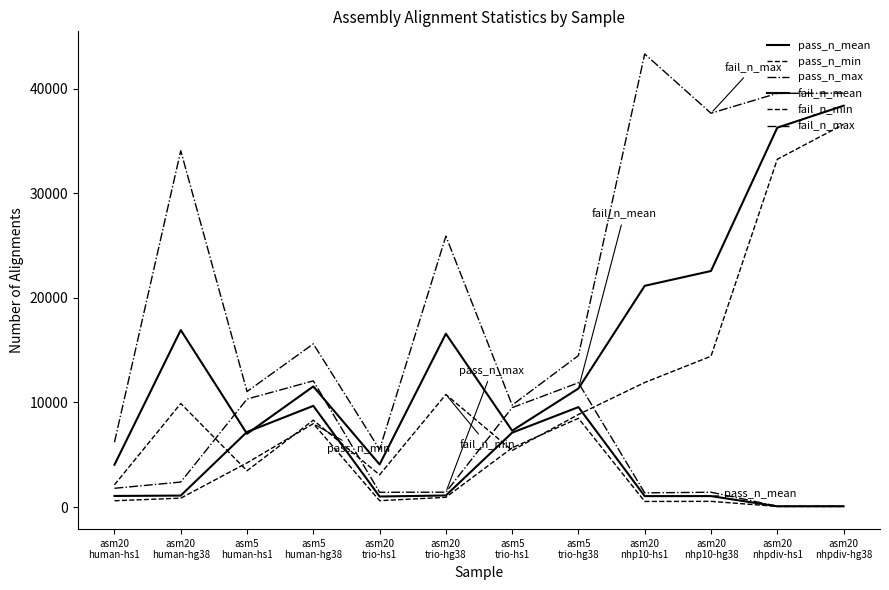

Is the value of pass_n_mean at asm5
human-hg38 greater than the value of pass_n_min at asm5
human-hg38?

Yes